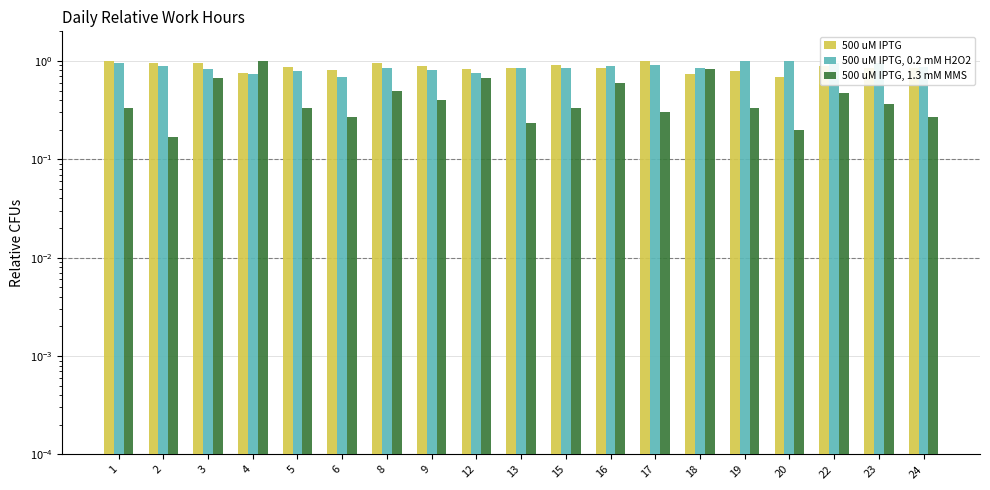

True or false: 500 uM IPTG, 1.3 mM MMS has a value of 0.8 at 18.

True